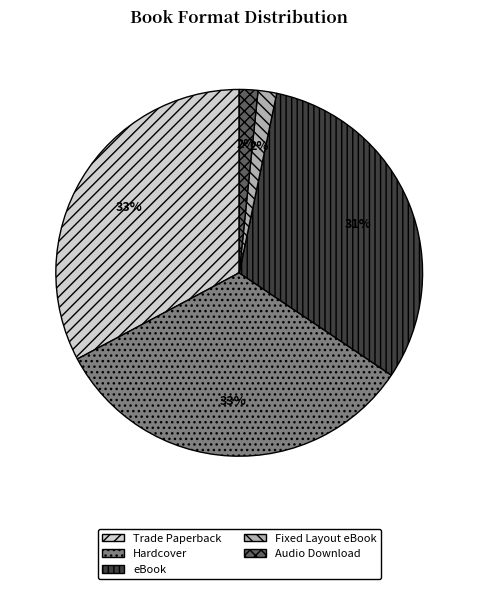

To the nearest percent, what portion does Audio Download represent?

2%